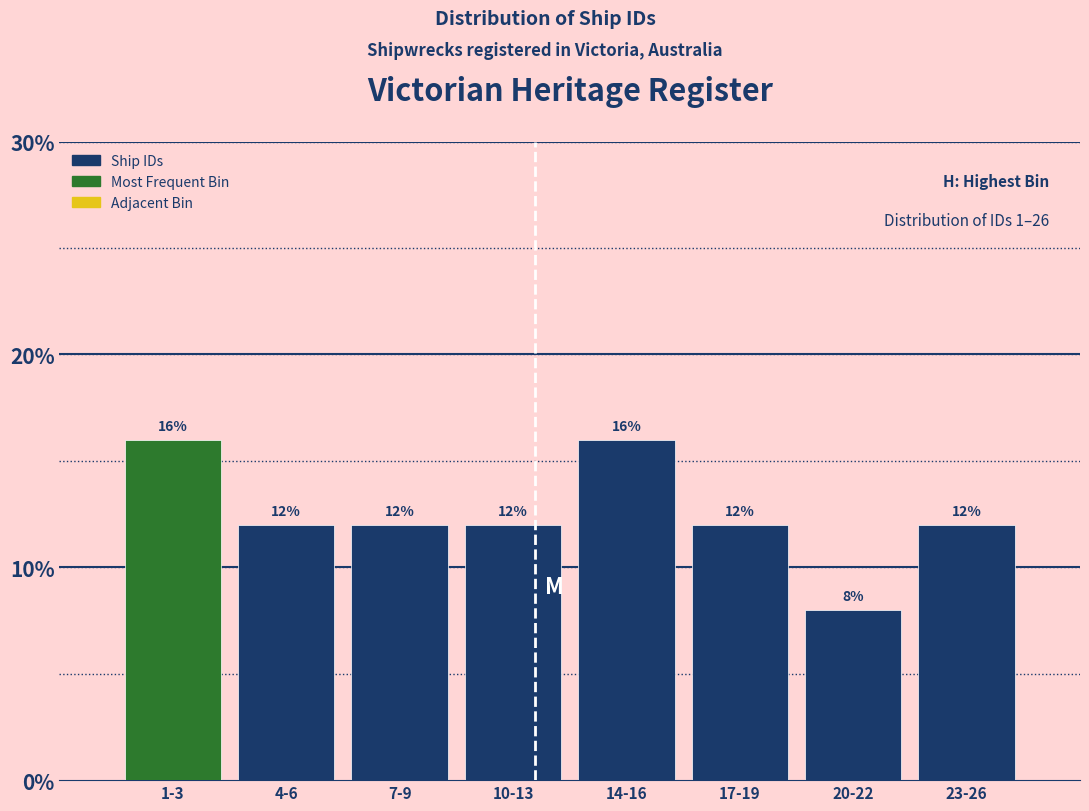

Reading left to right, extract all data points from this chart.

16	12	12	12	16	12	8	12